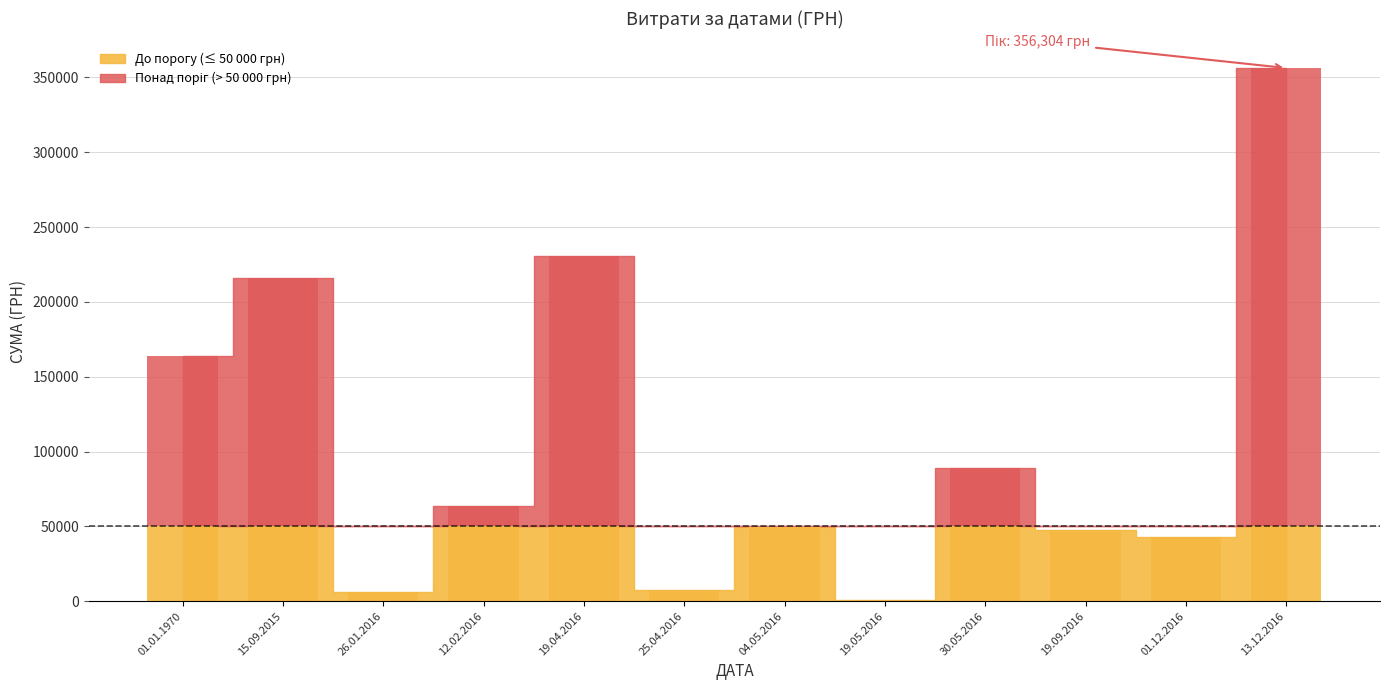

How many data points are above 22528?

18